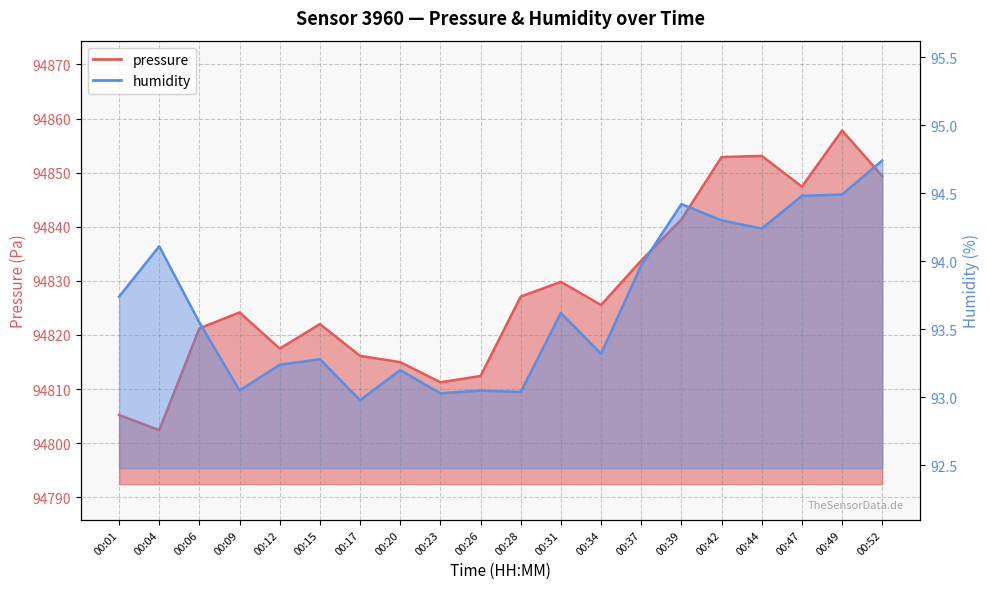

Which category has the lowest value across all series?

00:17